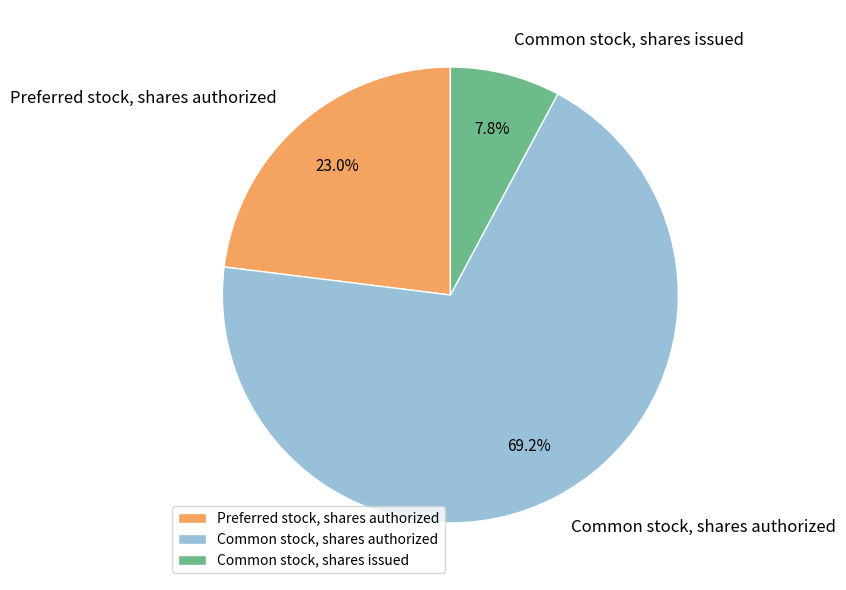

To the nearest percent, what portion does Preferred stock, shares authorized represent?

23%